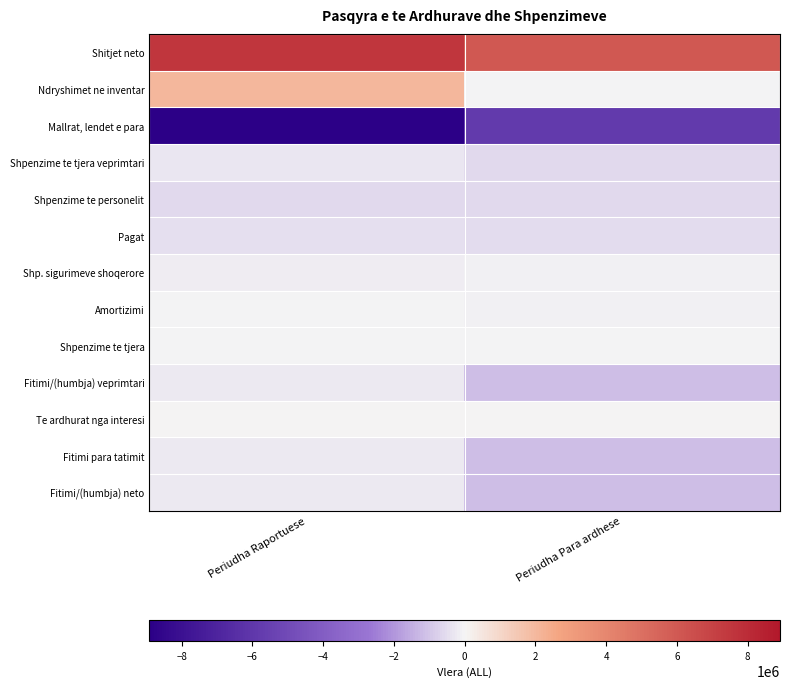

Reading right to left, what are all the values shown in this chart?

Shitjet neto: Periudha Para ardhese=6008941	Periudha Raportuese=7551678
Ndryshimet ne inventar: Periudha Para ardhese=-63093	Periudha Raportuese=2081713
Mallrat, lendet e para: Periudha Para ardhese=-5795881	Periudha Raportuese=-8914443
Shpenzime te tjera veprimtari: Periudha Para ardhese=-591879	Periudha Raportuese=-285901
Shpenzime te personelit: Periudha Para ardhese=-574566	Periudha Raportuese=-612628
Pagat: Periudha Para ardhese=-492348	Periudha Raportuese=-449308
Shp. sigurimeve shoqerore: Periudha Para ardhese=-82218	Periudha Raportuese=-163320
Amortizimi: Periudha Para ardhese=-89060	Periudha Raportuese=-66737
Shpenzime te tjera: Periudha Para ardhese=-32450	Periudha Raportuese=-30300
Fitimi/(humbja) veprimtari: Periudha Para ardhese=-1137988	Periudha Raportuese=-276618
Te ardhurat nga interesi: Periudha Para ardhese=2	Periudha Raportuese=4
Fitimi para tatimit: Periudha Para ardhese=-1137986	Periudha Raportuese=-276614
Fitimi/(humbja) neto: Periudha Para ardhese=-1137986	Periudha Raportuese=-276614